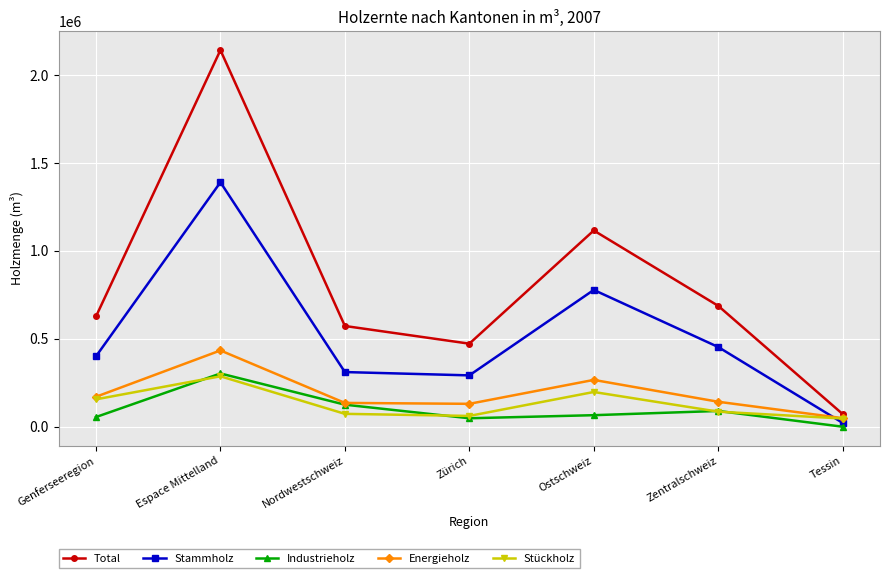

How many times do Stückholz and Stammholz cross each other?

1